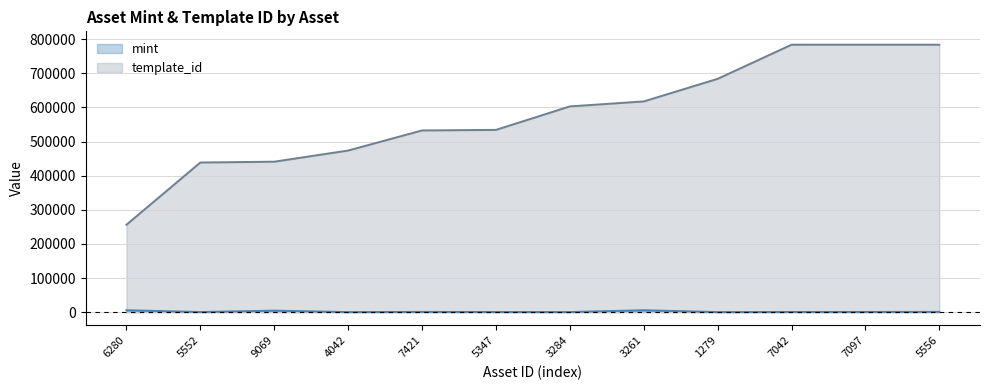

Reading right to left, what are all the values shown in this chart?

mint: 800	555	500	100	5555	222	400	700	111	4321	300	5555
template_id: 783731	783731	783731	683704	617504	602928	534089	532480	473581	440886	438459	256179